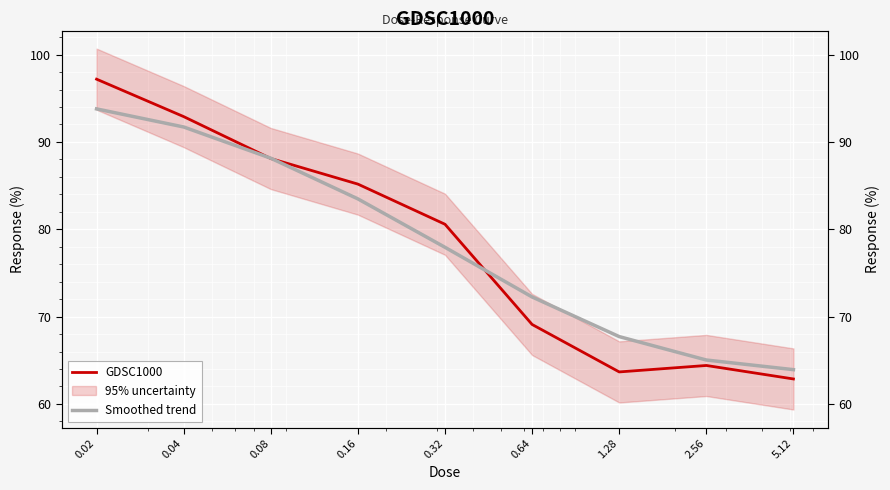

How many data points in GDSC1000 are less than 80?

4